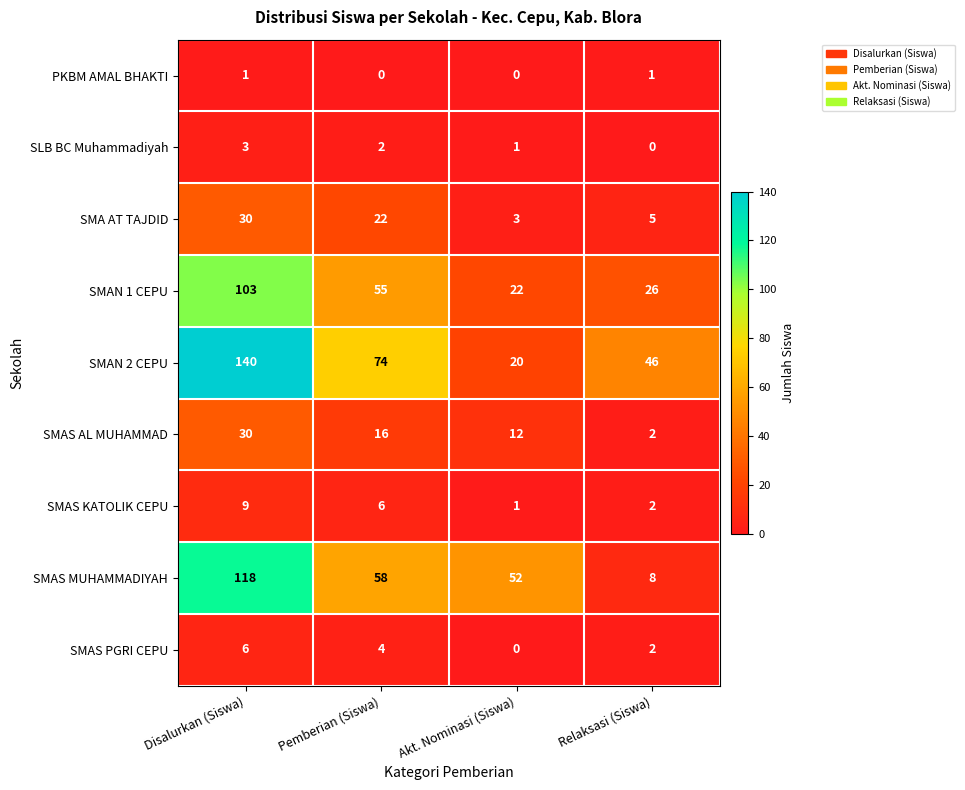

The PKBM AMAL BHAKTI series shows 0 at Pemberian (Siswa). True or false?

True